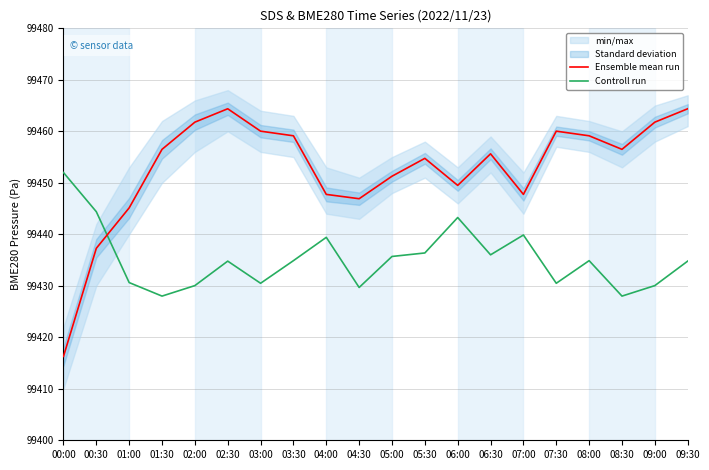

What is the lowest value of the Ensemble mean run series?

99416.3